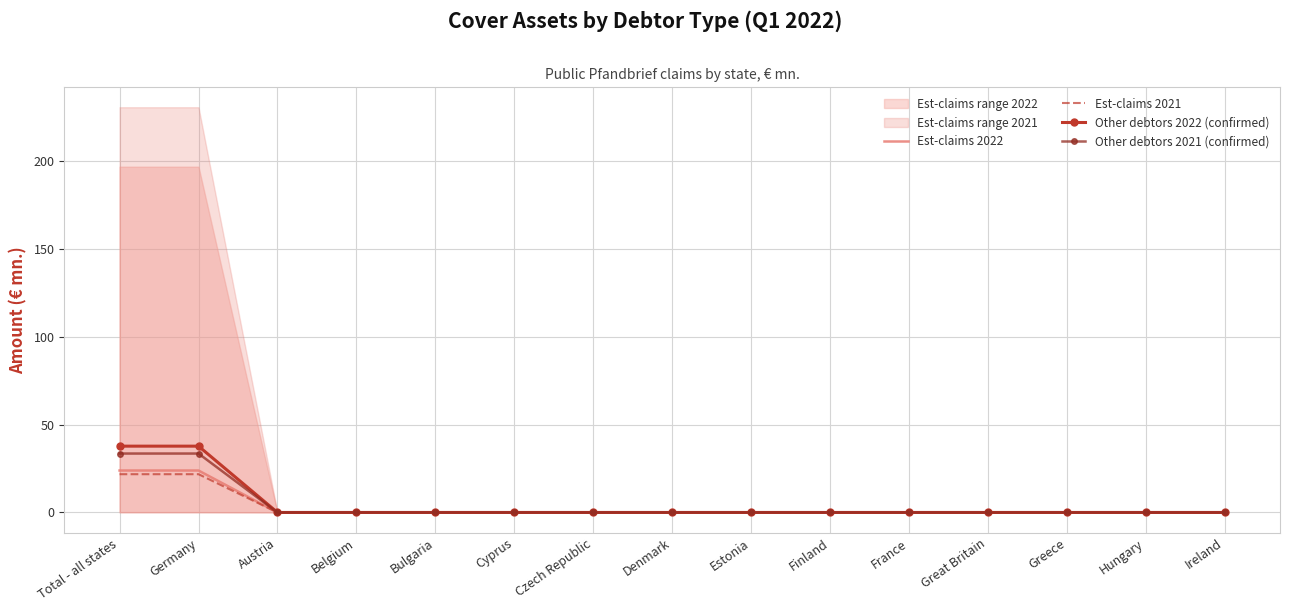

What is the value of the Other debtors 2022 (confirmed) point at the 1st from the left?

37.7